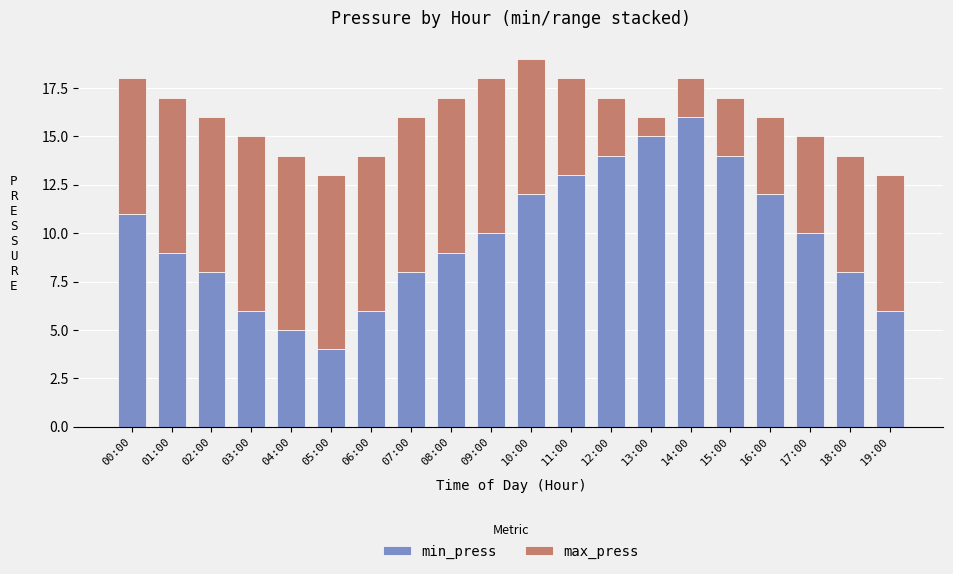

Are the bars grouped side by side (vs. stacked)?

No